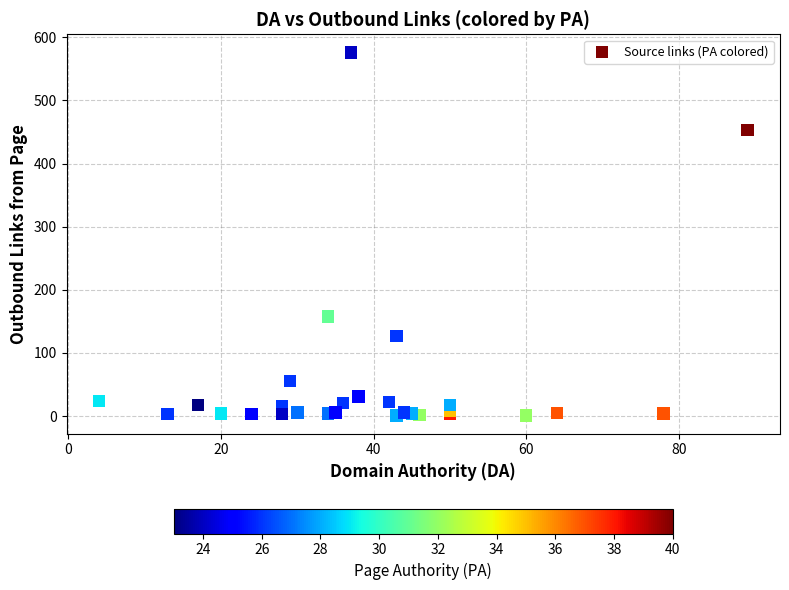

What Y value in the scatter plot is closest to 288?

158